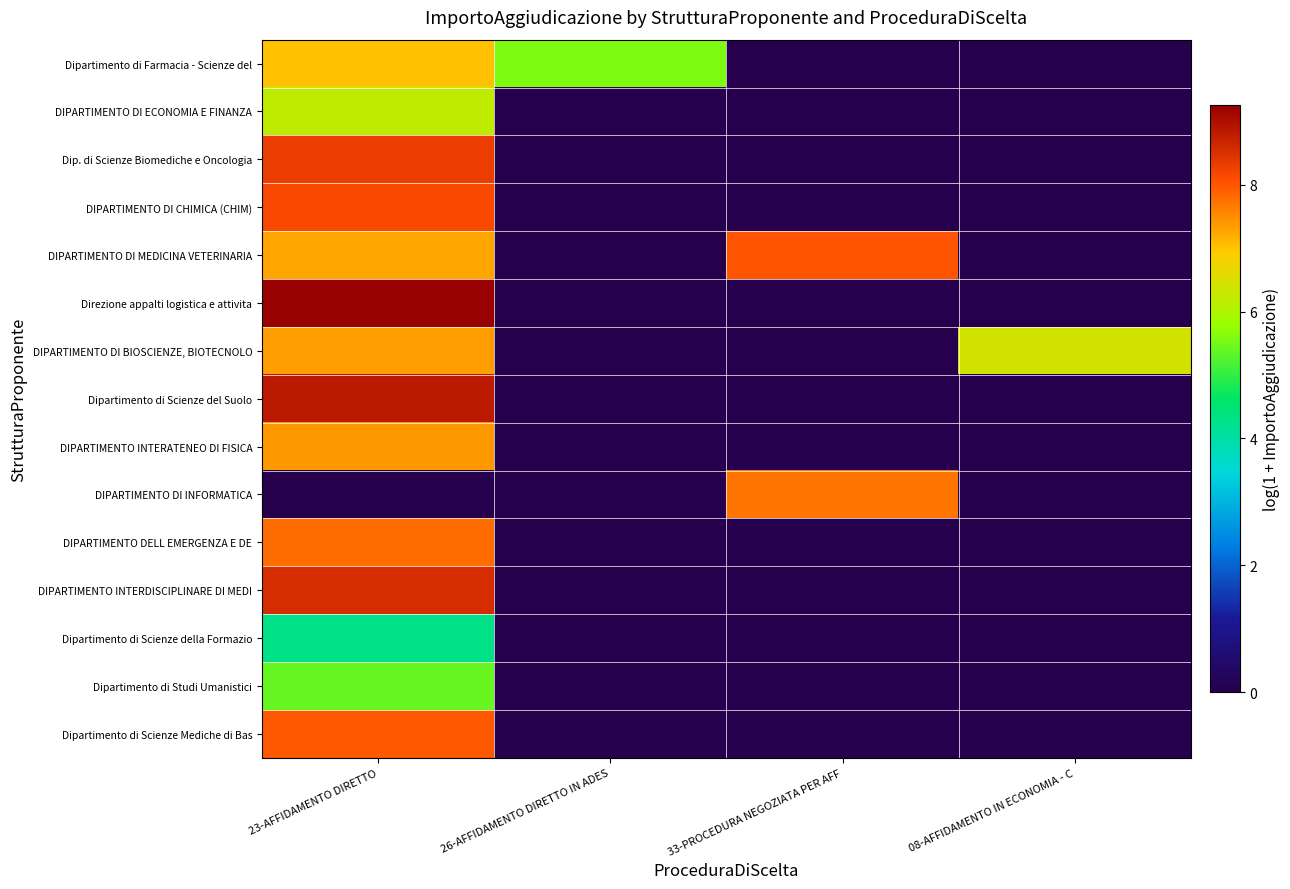

What is the difference between the highest and lowest values at 23-AFFIDAMENTO DIRETTO?

9.3